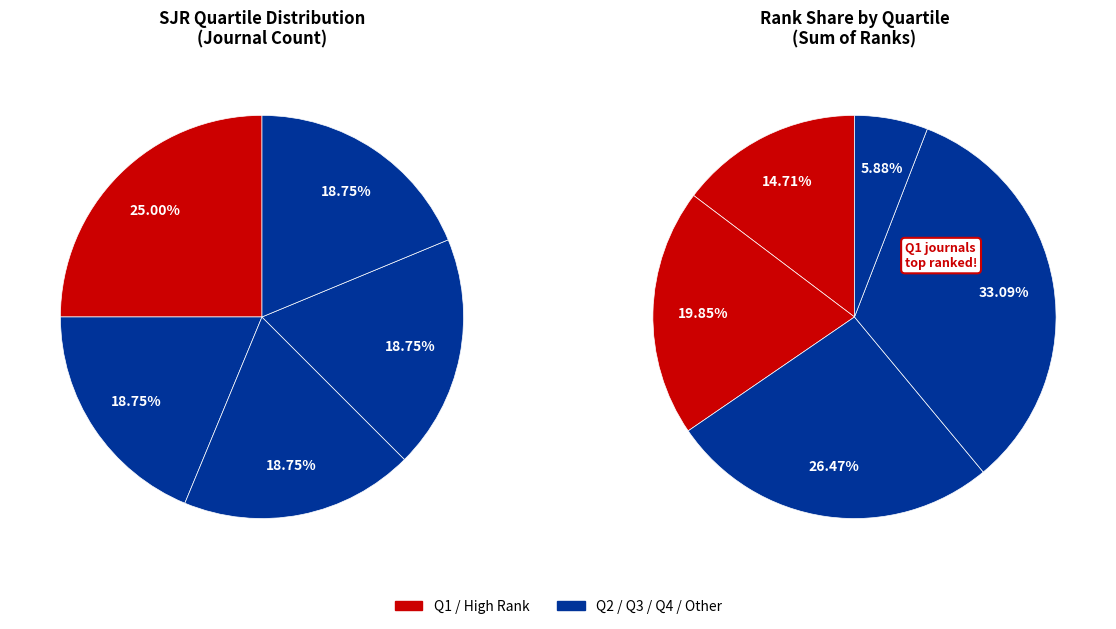

How many segments does this pie chart have?

5